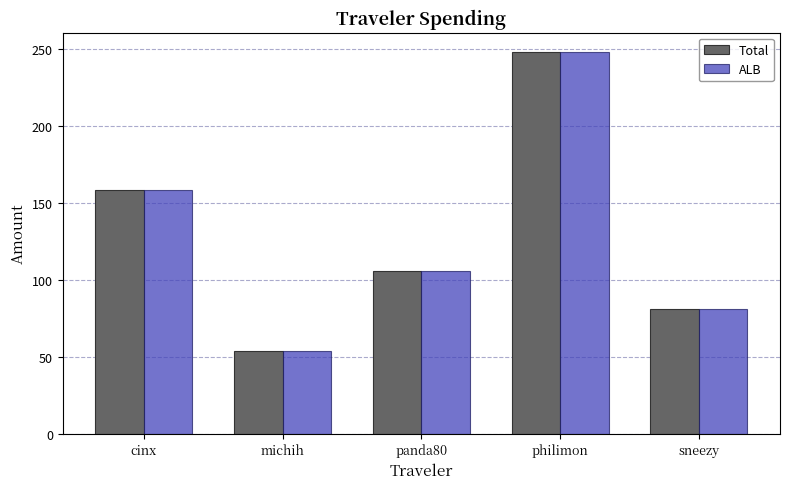

What are all the series names shown in the legend?

Total, ALB